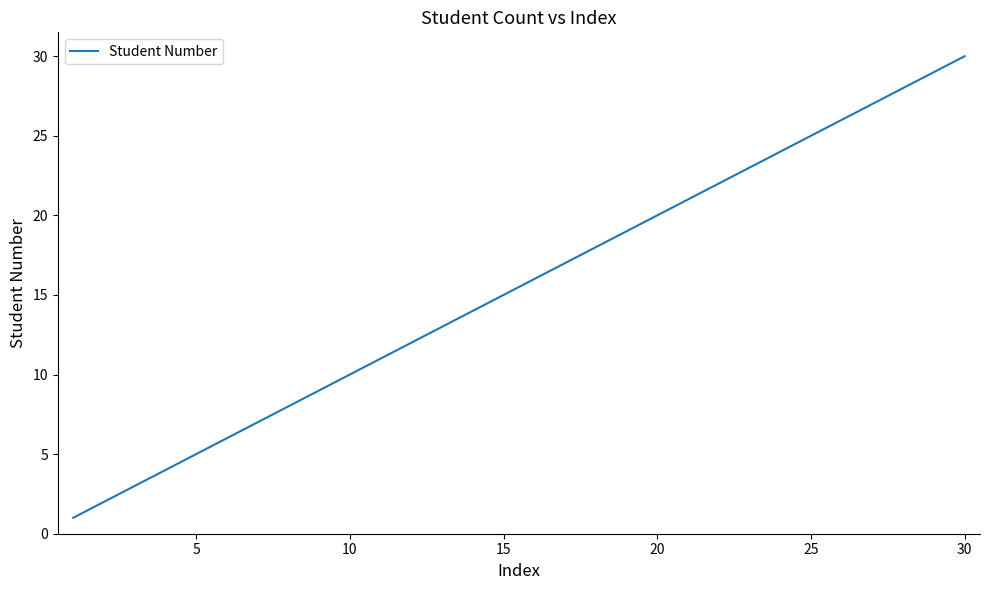

How many categories are shown in the chart?

30